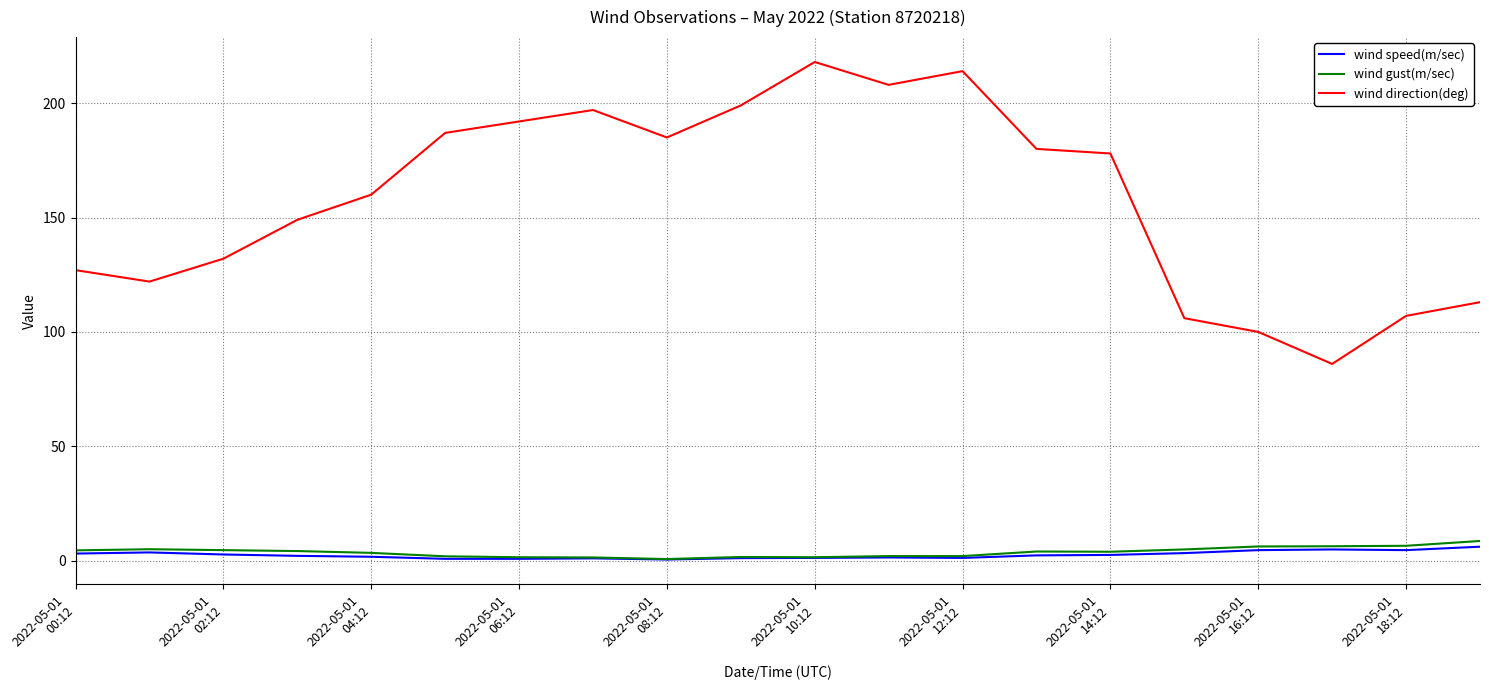

True or false: wind gust(m/sec) and wind direction(deg) cross at least once.

False